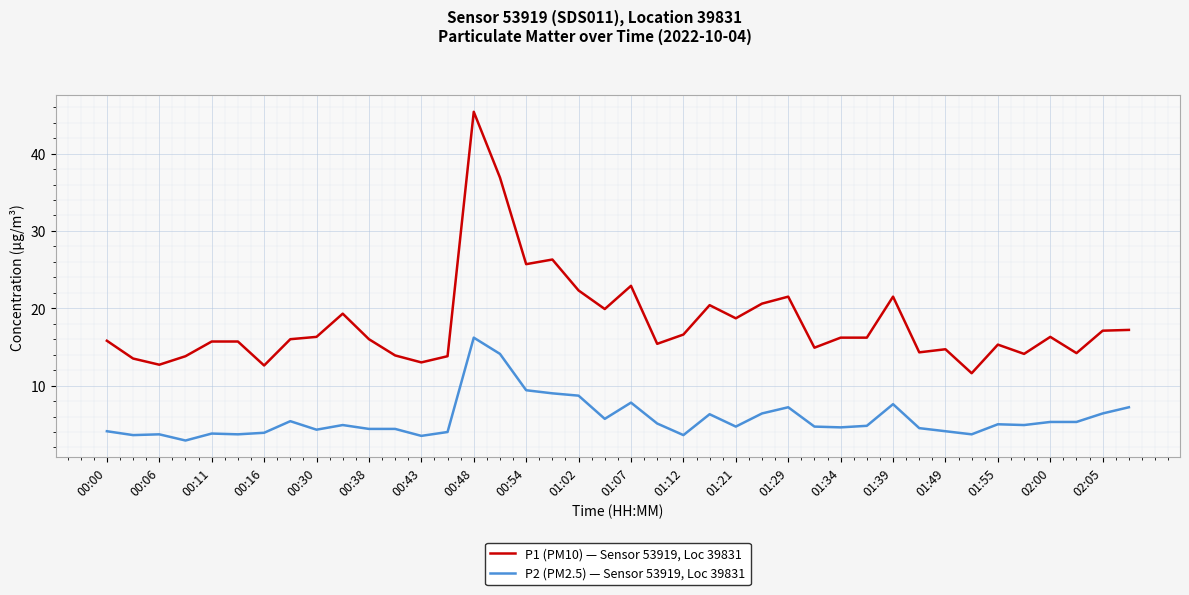

What is the highest value of the P1 (PM10) — Sensor 53919, Loc 39831 series?

45.4